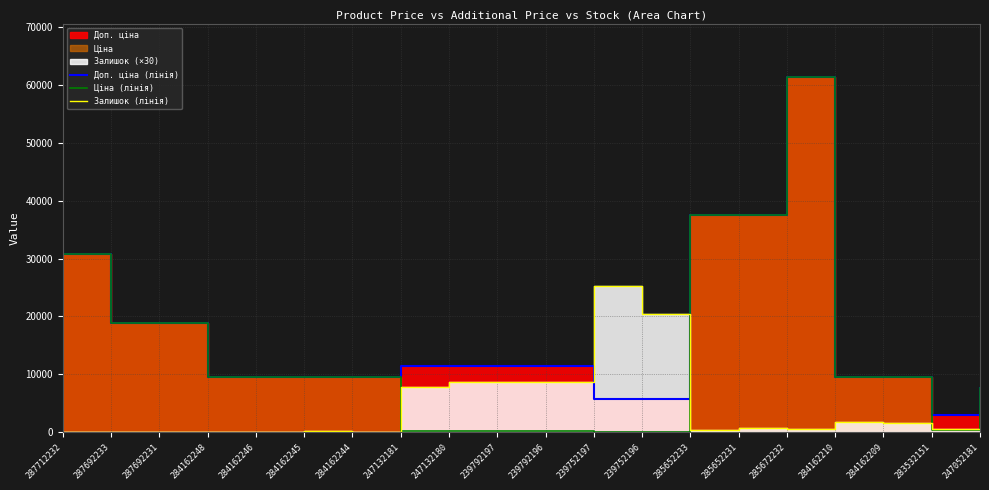

True or false: Ціна (лінія) and Залишок (лінія) intersect in this chart.

True